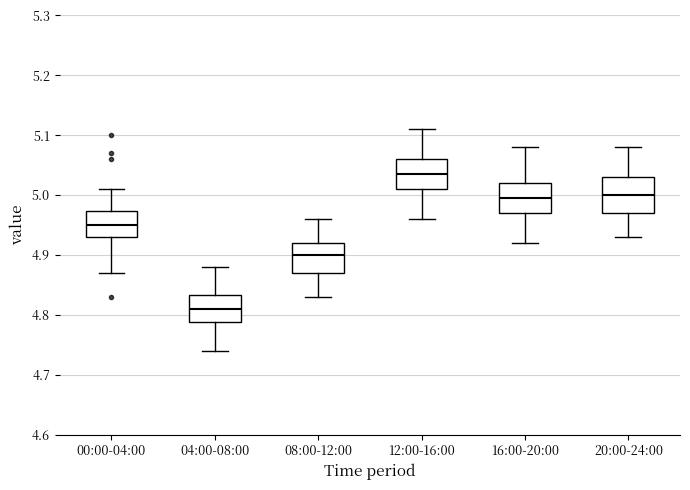

Where is the lower edge of the box for 20:00-24:00 on the y-axis? The values are not printed on the chart, so give them approximately, as read against the axis.

4.97